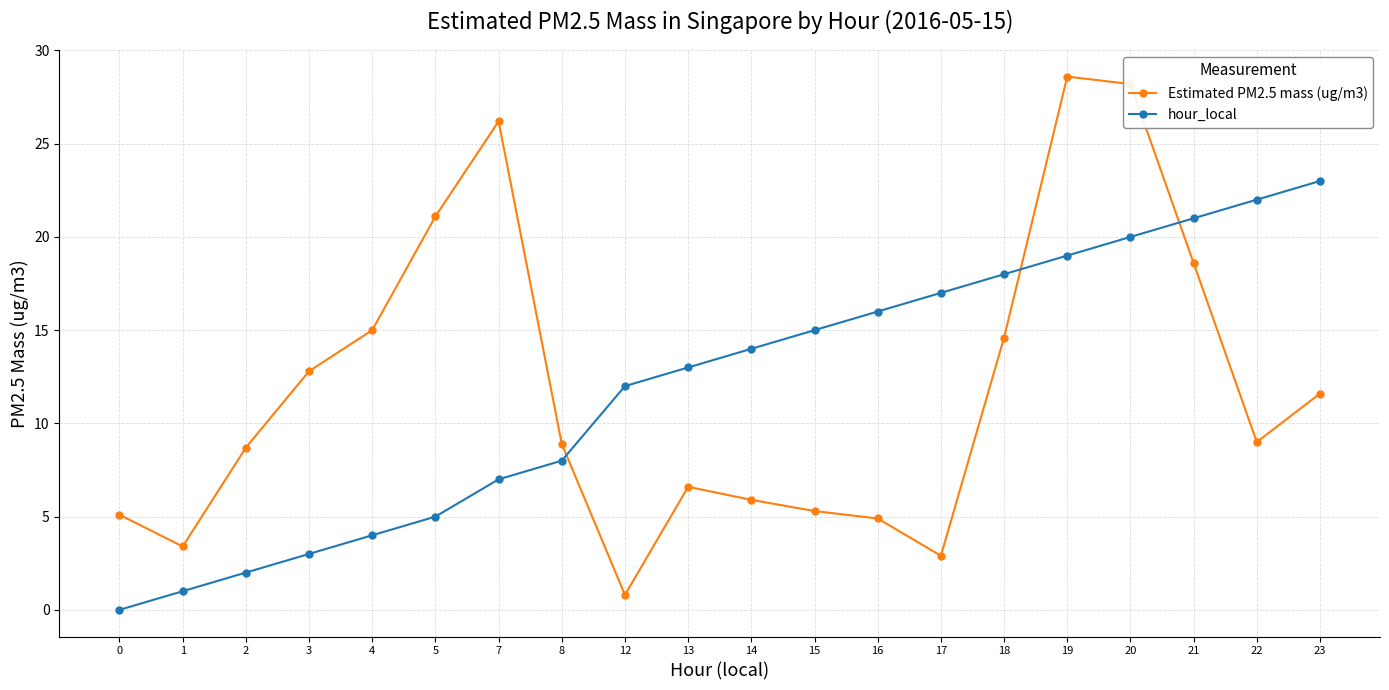

True or false: Estimated PM2.5 mass (ug/m3) and hour_local cross at least once.

True